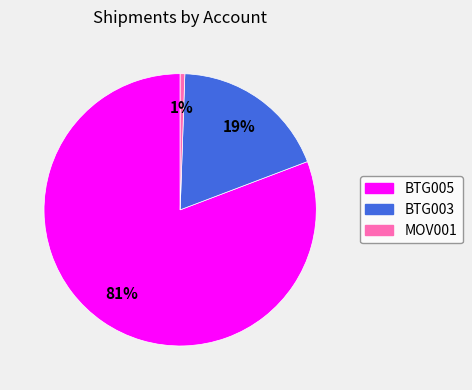

To the nearest percent, what is the combined percentage of MOV001 and BTG005?

81%